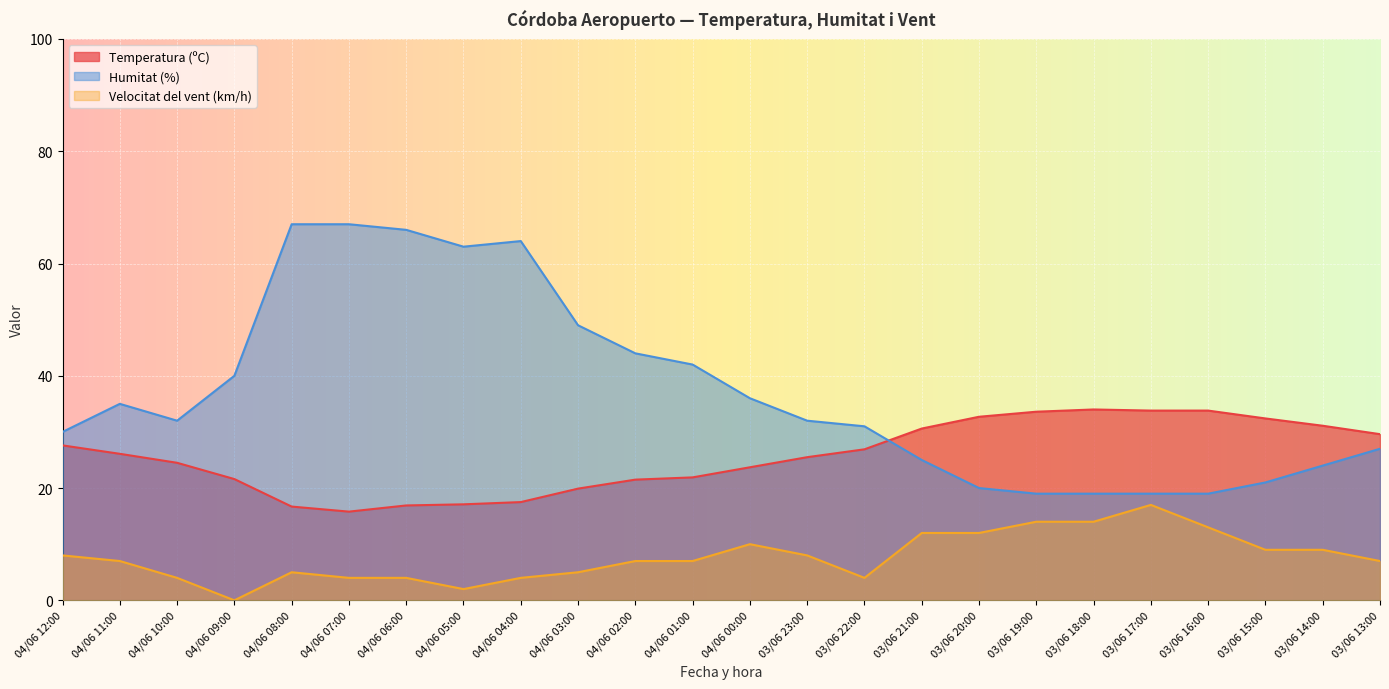

What is the difference between the maximum and minimum values in the Velocitat del vent (km/h) series?

17.0